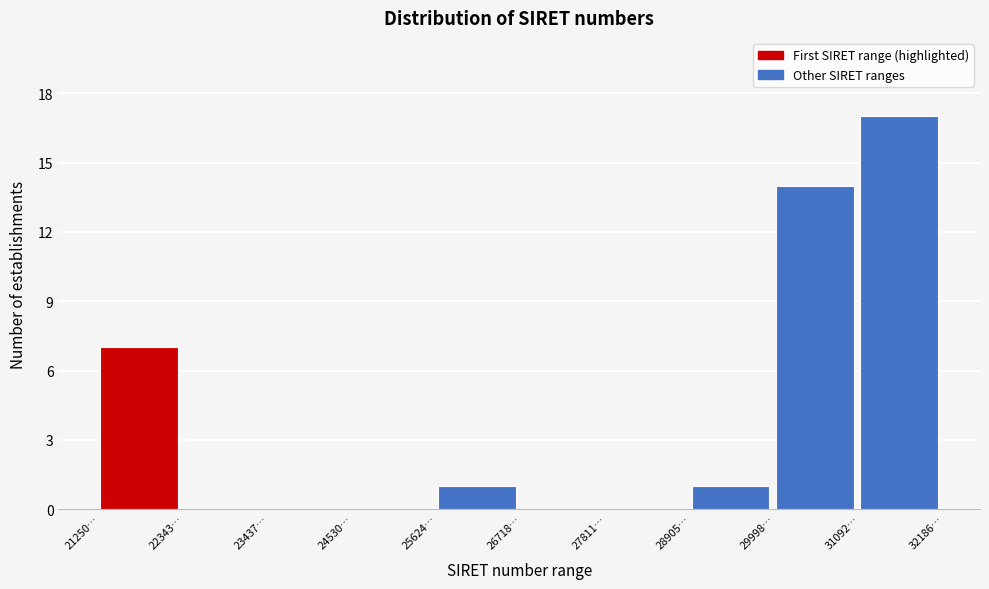

Reading left to right, list all the values displayed in this chart.

21250…=7	22343…=0	23437…=0	24530…=0	25624…=1	26718…=0	27811…=0	28905…=1	29998…=14	31092…=17